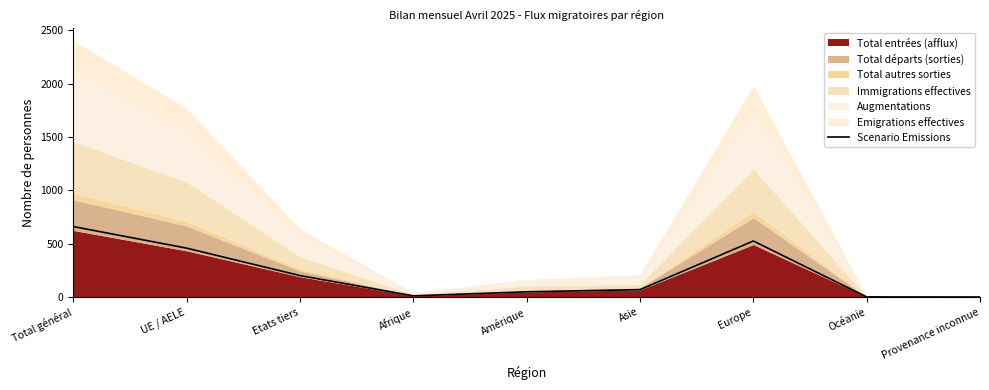

What is the difference between the second highest and minimum values?

525